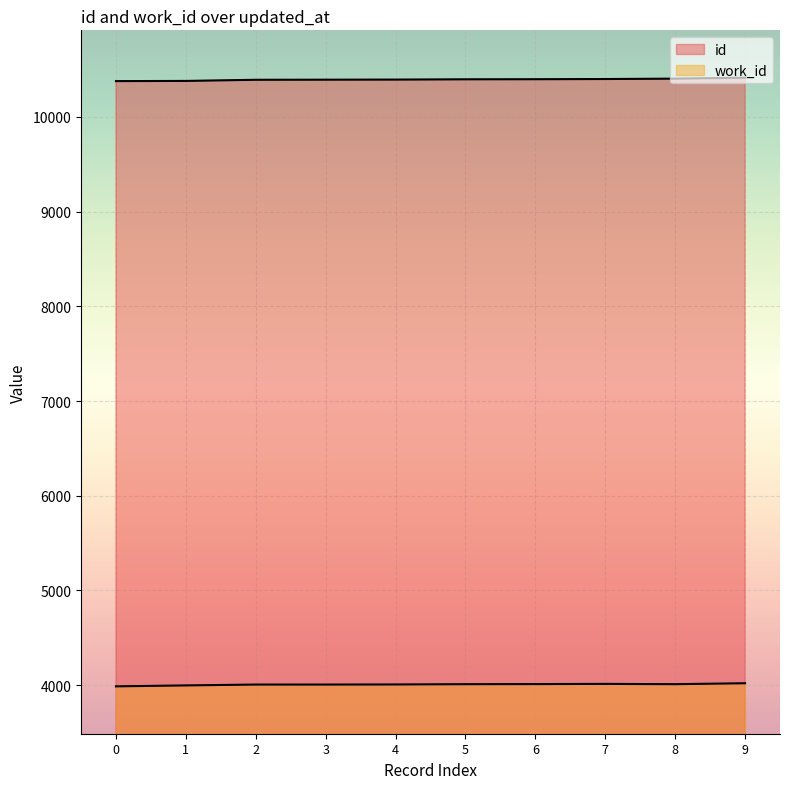

At 1, list the series in order from largest to smallest.

id, work_id